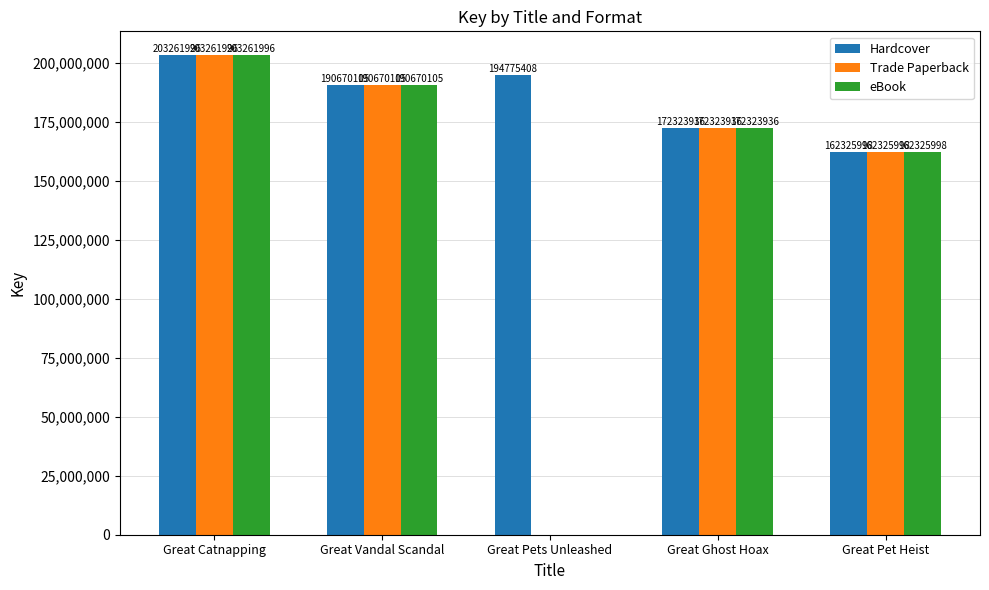

What is the maximum value for eBook?

203261996